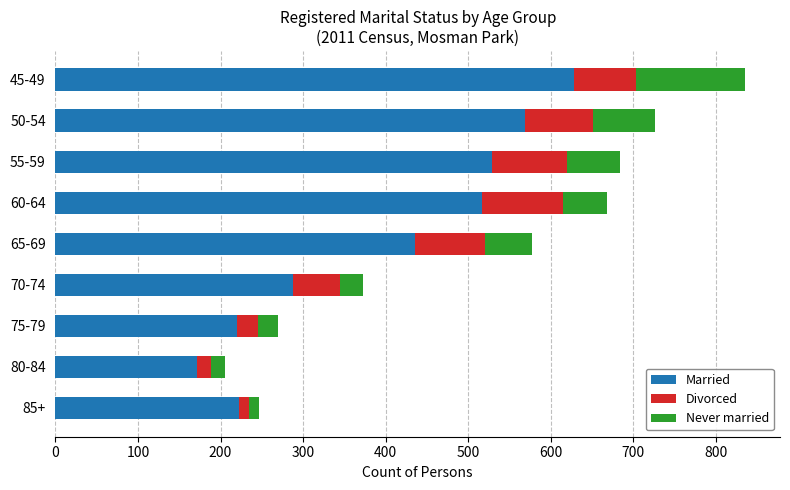

What is the average value of the Married series?

398